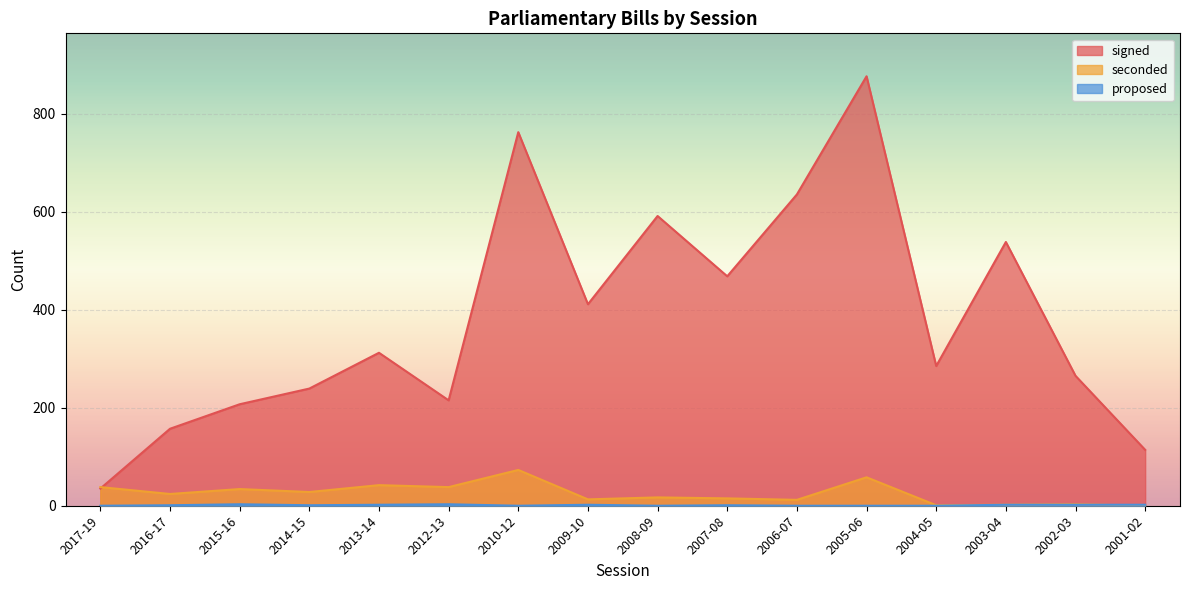

True or false: signed has more than 2 interior local peaks.

True